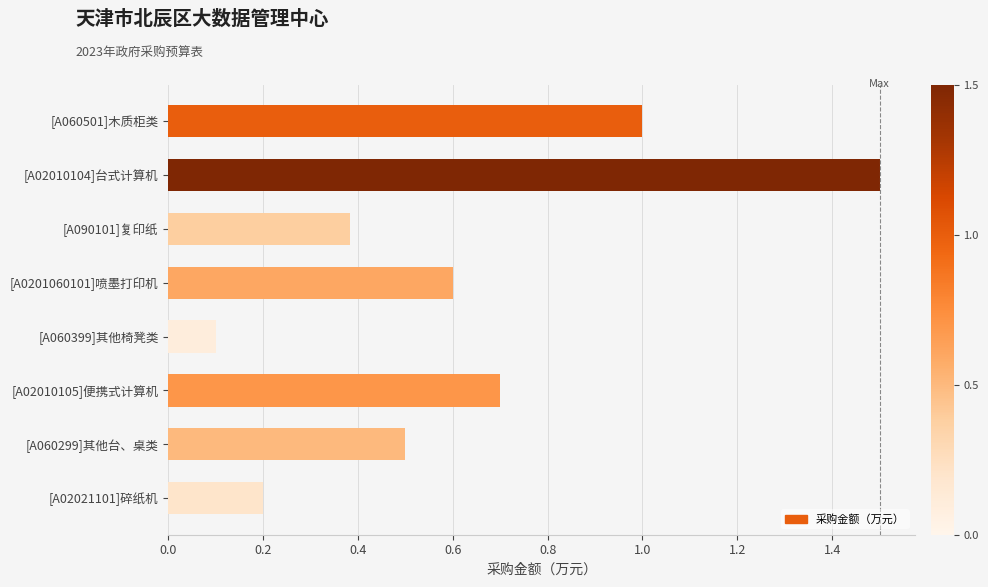

The chart shows a value of 0.2 at [A02021101]碎纸机. True or false?

True